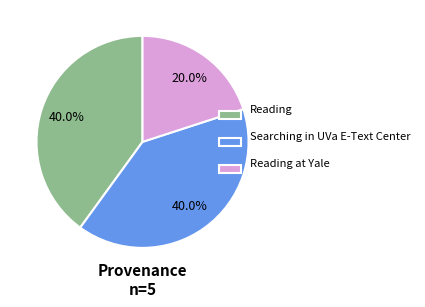

How much of the chart is everything except Reading at Yale?

80.0%